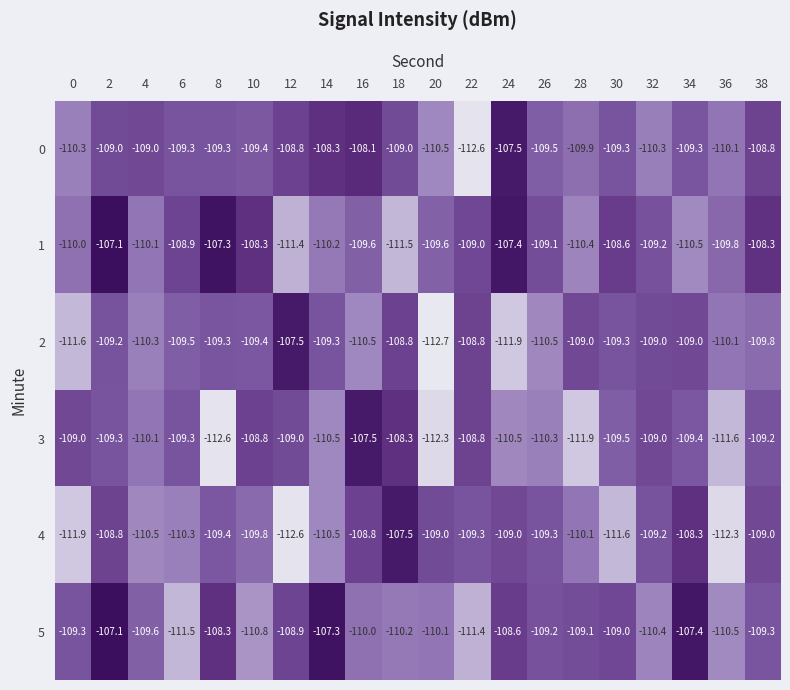

The 4 series shows -51.0 at 32. True or false?

False